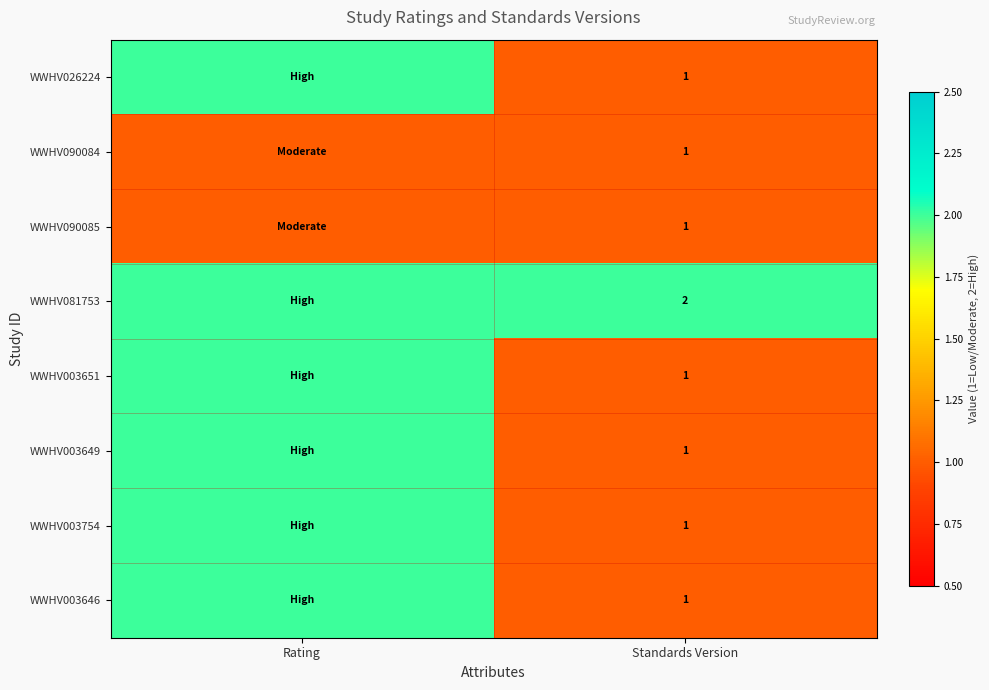

What is the total value across all series at Standards Version?

9